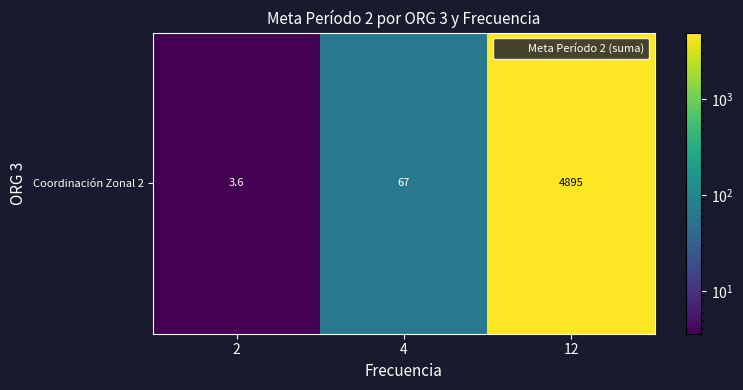

What is the ratio of the value at 4 to the value at 2?

18.6